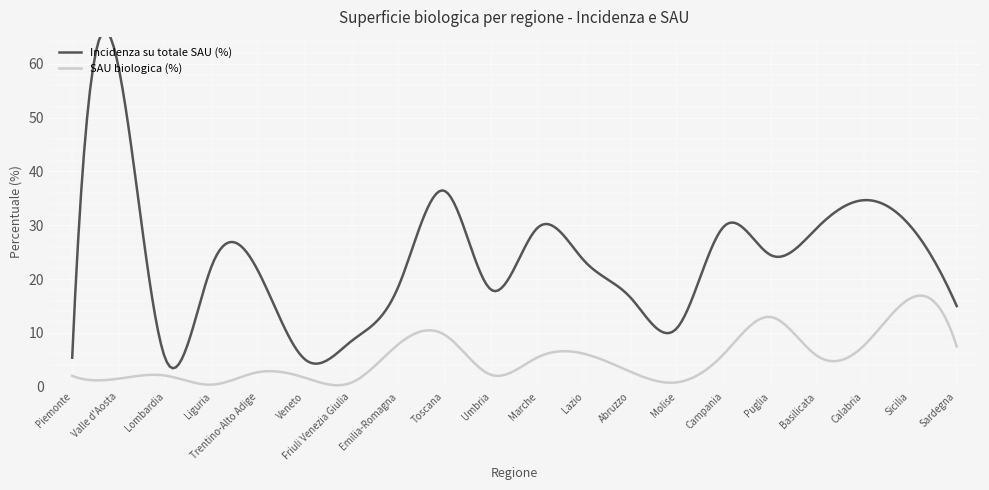

What is the minimum value for SAU biologica (%)?

0.3